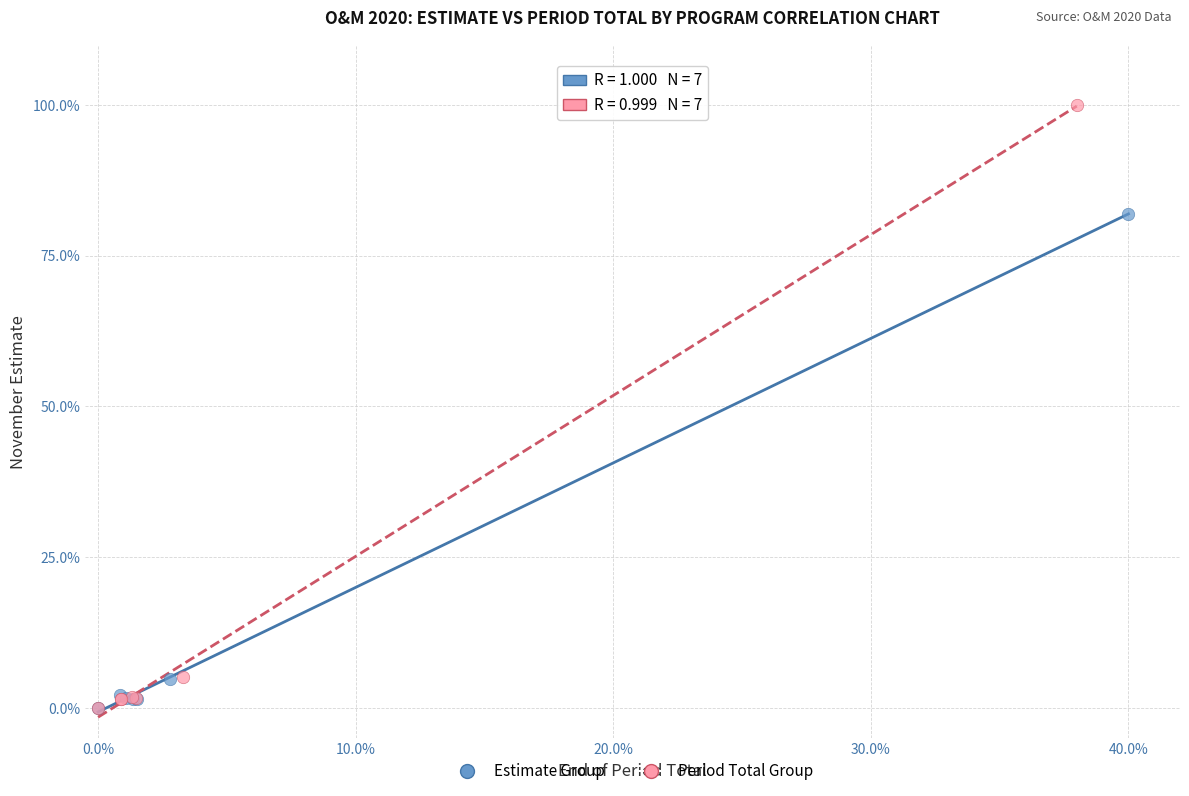

Which series has the largest Y range (max minus min)?

Period Total Group